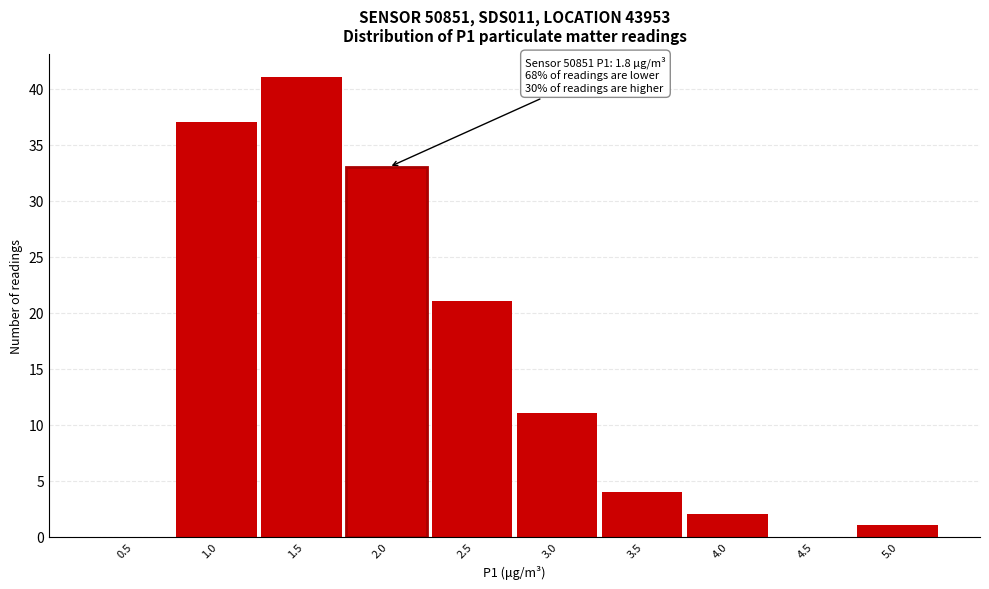

Reading left to right, list all the values displayed in this chart.

0.5=0	1.0=37	1.5=41	2.0=33	2.5=21	3.0=11	3.5=4	4.0=2	4.5=0	5.0=1